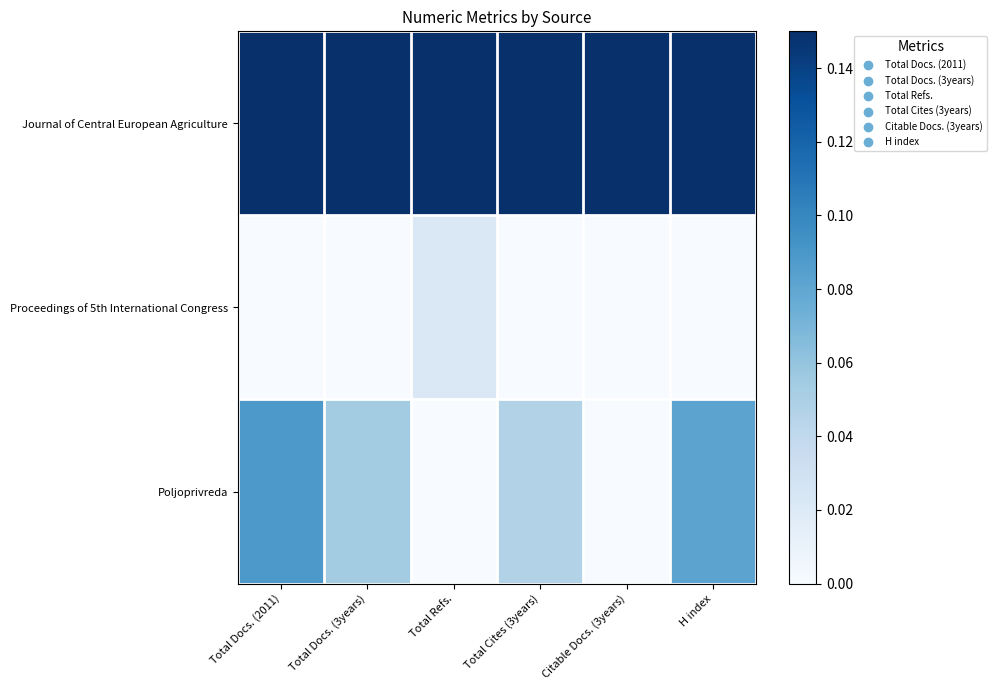

Which category has the highest value in the Proceedings of 5th International Congress series?

Total Refs.